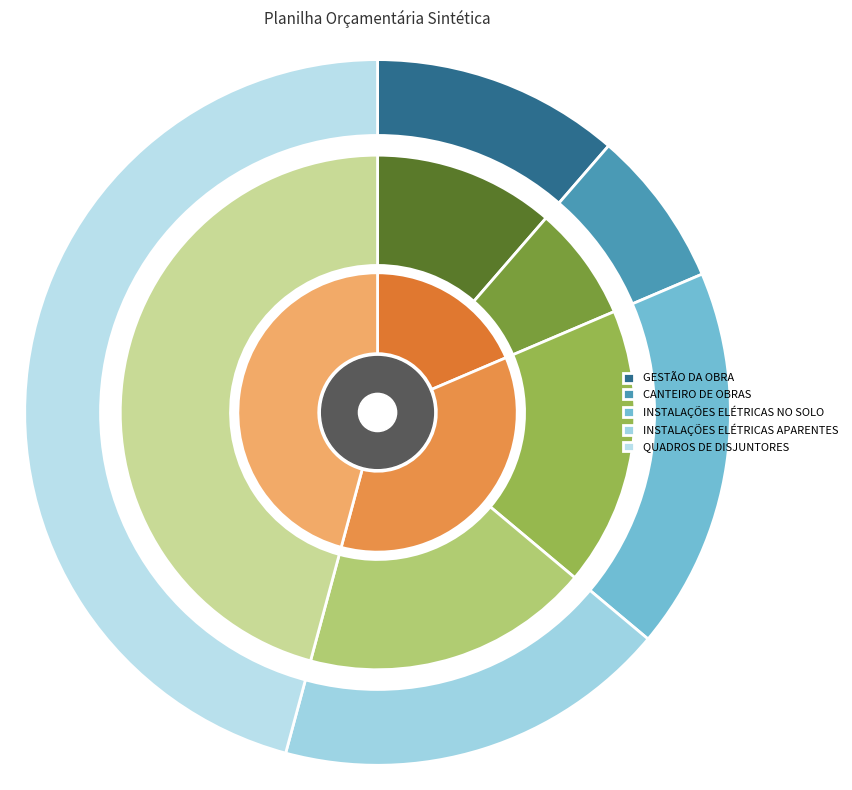

Which slice is the smallest?

CANTEIRO DE OBRAS